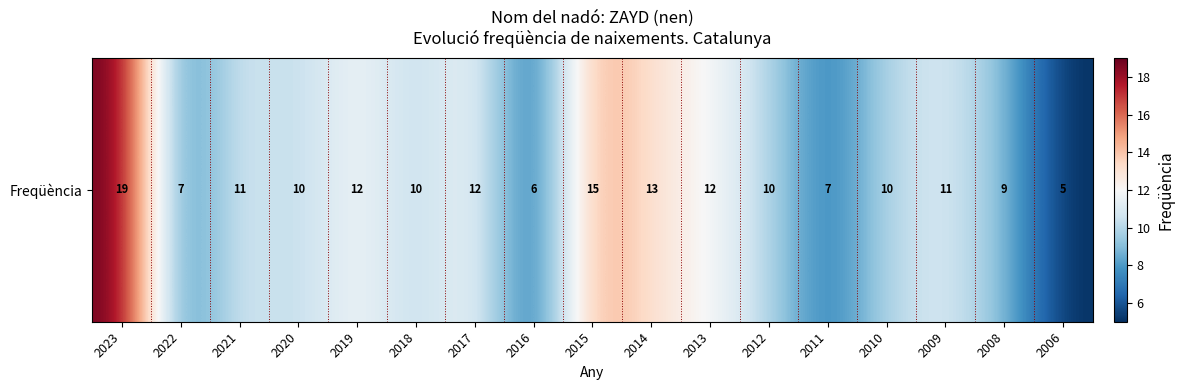

Reading left to right, list all the values displayed in this chart.

2023=19	2022=7	2021=11	2020=10	2019=12	2018=10	2017=12	2016=6	2015=15	2014=13	2013=12	2012=10	2011=7	2010=10	2009=11	2008=9	2006=5